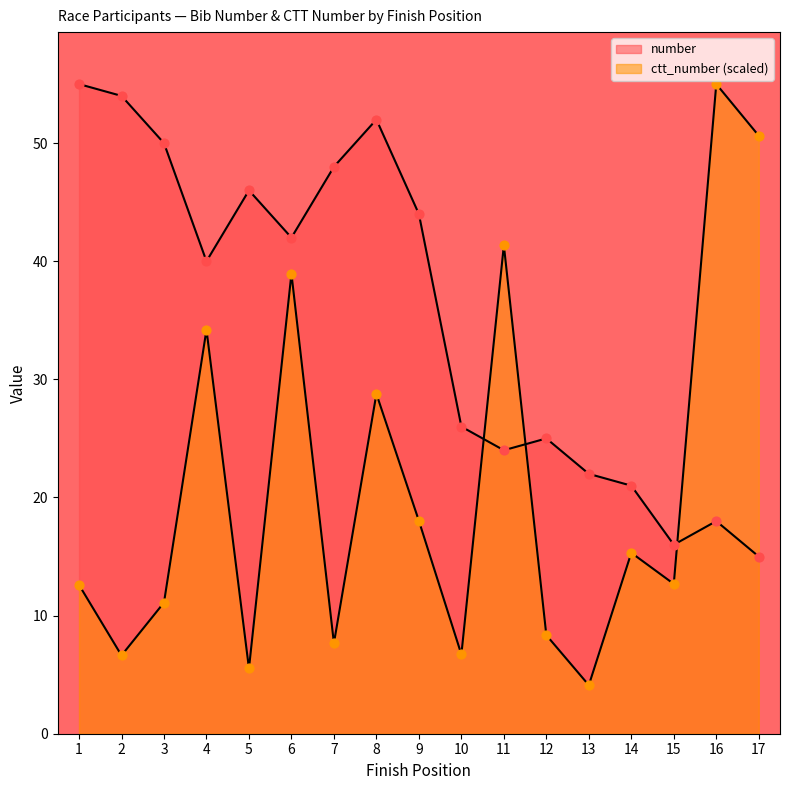

Which series reaches the minimum Y coordinate?

ctt_number